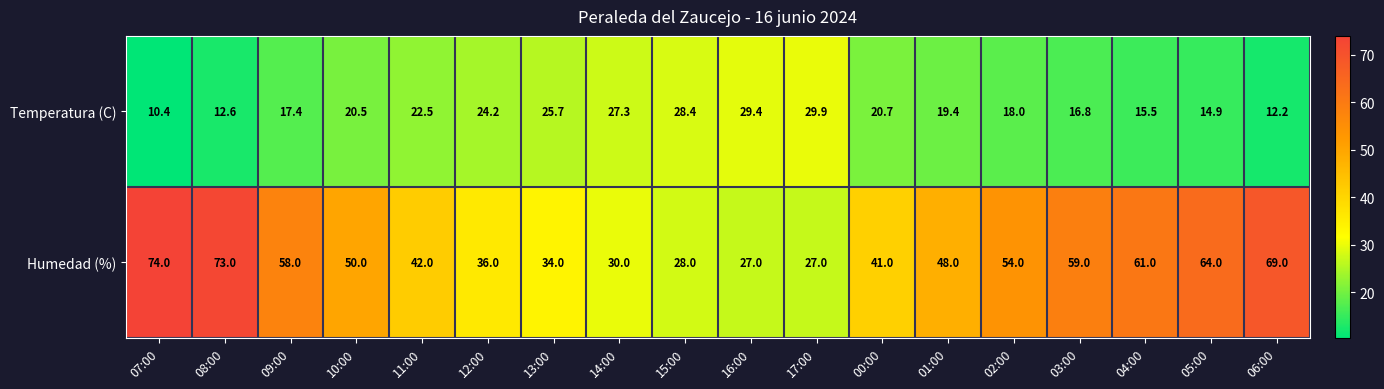

Which category has the highest value in the Humedad (%) series?

07:00